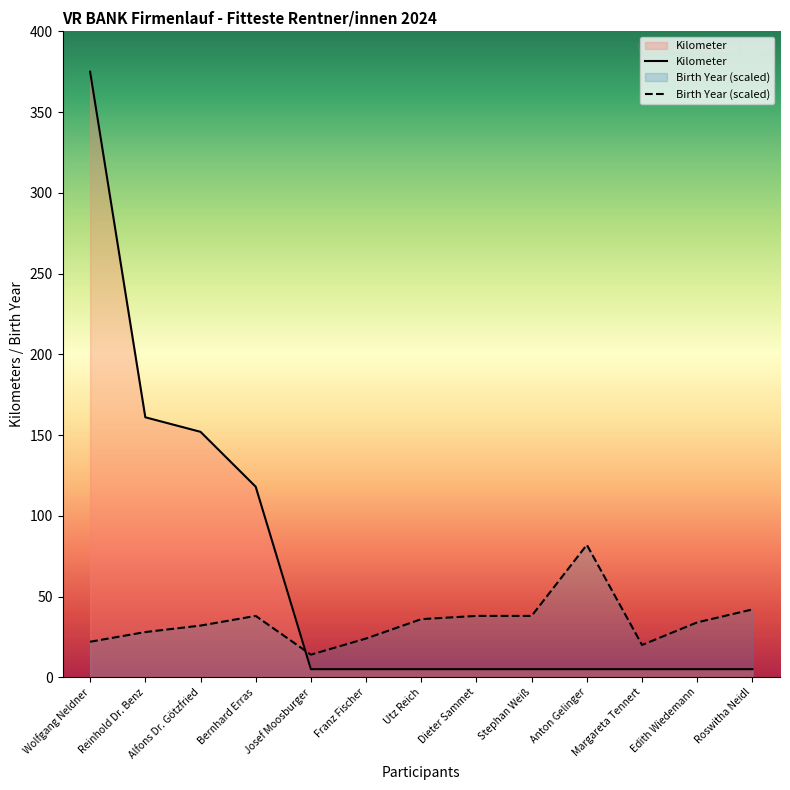

Between which two adjacent categories do Kilometer and Birth Year (scaled) first intersect?

Bernhard Erras and Josef Moosburger